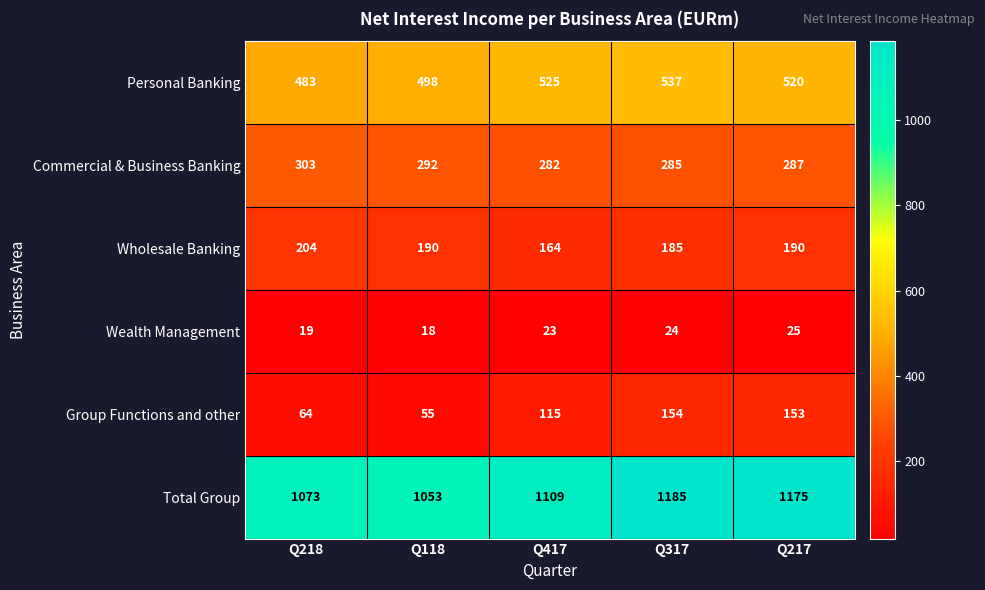

True or false: Total Group has a value of 1862 at Q417.

False